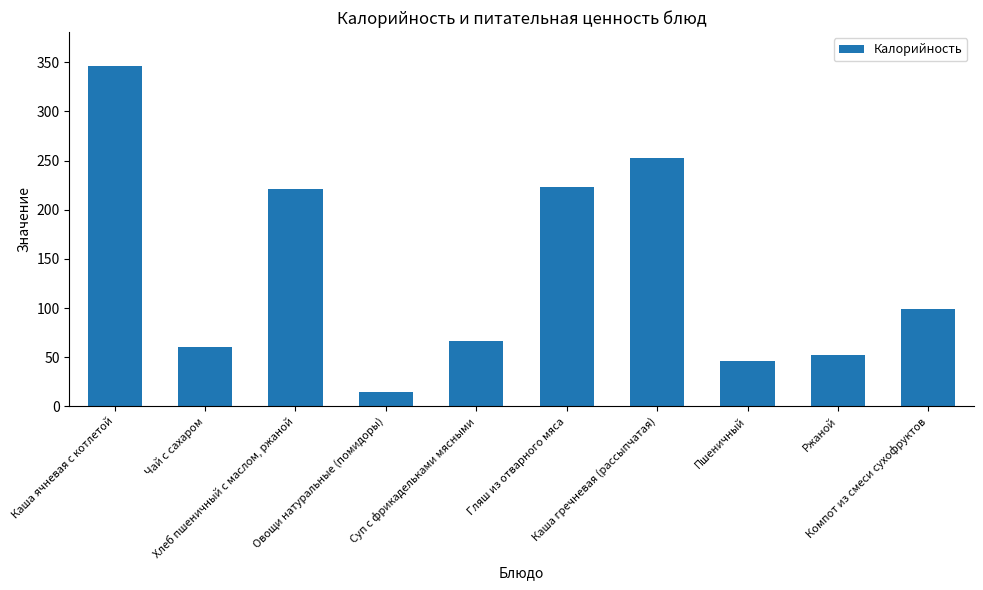

Reading left to right, extract all data points from this chart.

Каша ячневая с котлетой=346.0	Чай с сахаром=60.0	Хлеб пшеничный с маслом, ржаной=221.0	Овощи натуральные (помидоры)=14.4	Суп с фрикадельками мясными=67.0	Гляш из отварного мяса=222.8	Каша гречневая (рассыпчатая)=253.1	Пшеничный=46.6	Ржаной=52.2	Компот из смеси сухофруктов=99.0